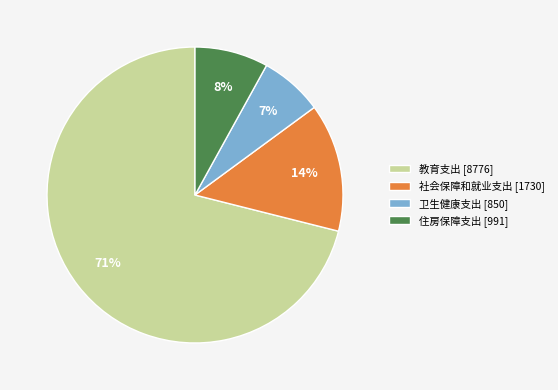

How many slices are in this pie chart?

4